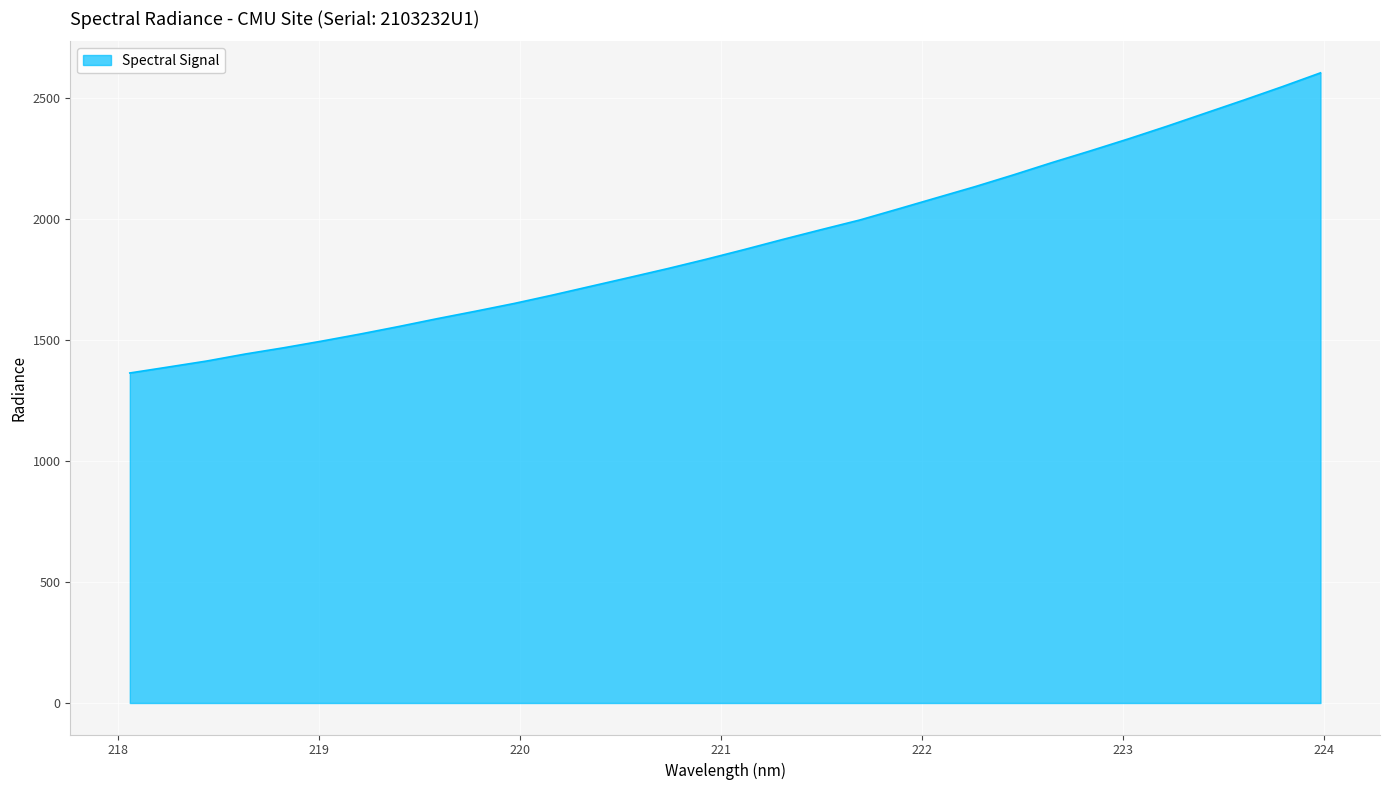

What is the difference between the maximum and minimum values?

1240.5